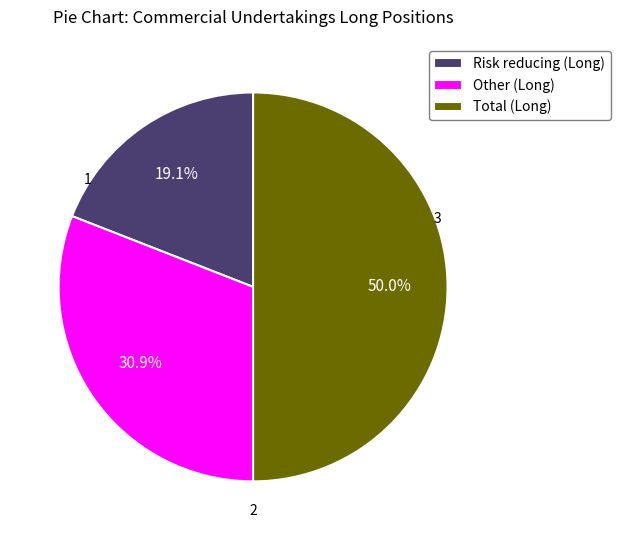

Does Other (Long) represent more than half of the total?

No